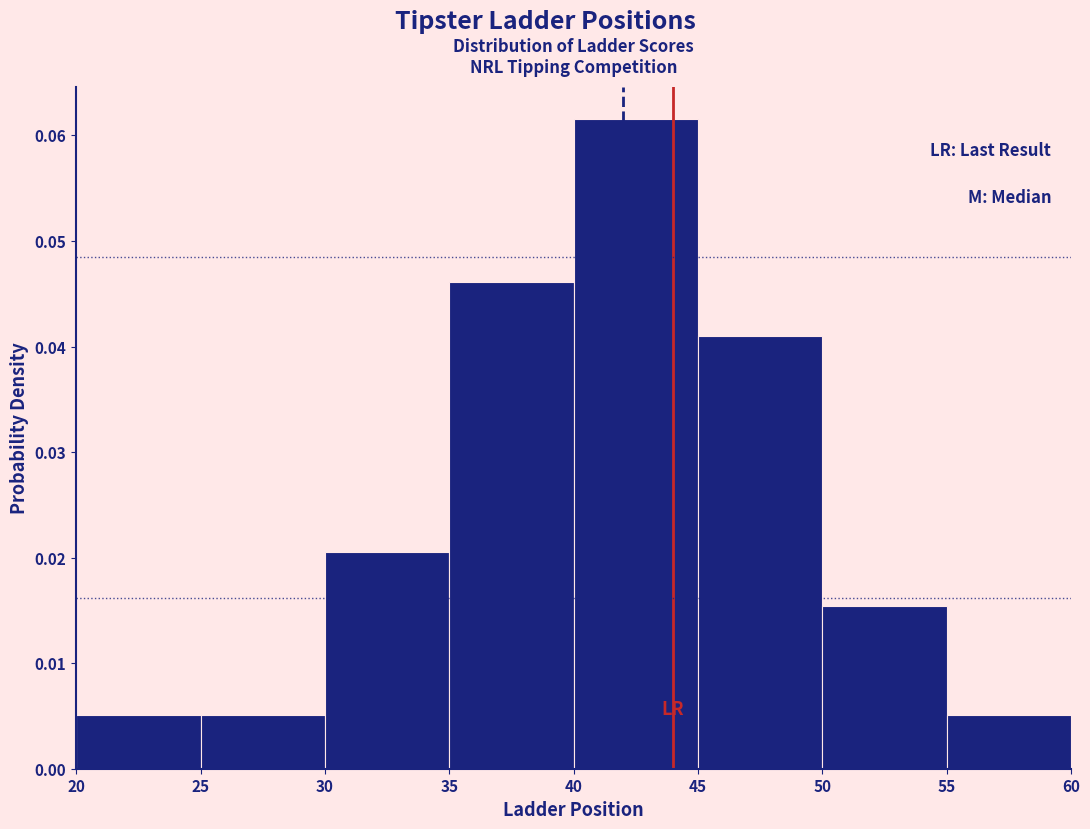

How tall is the bar that spans 55 to 60 on the x-axis? The values are not printed on the chart, so give them approximately, as read against the axis.

0.005